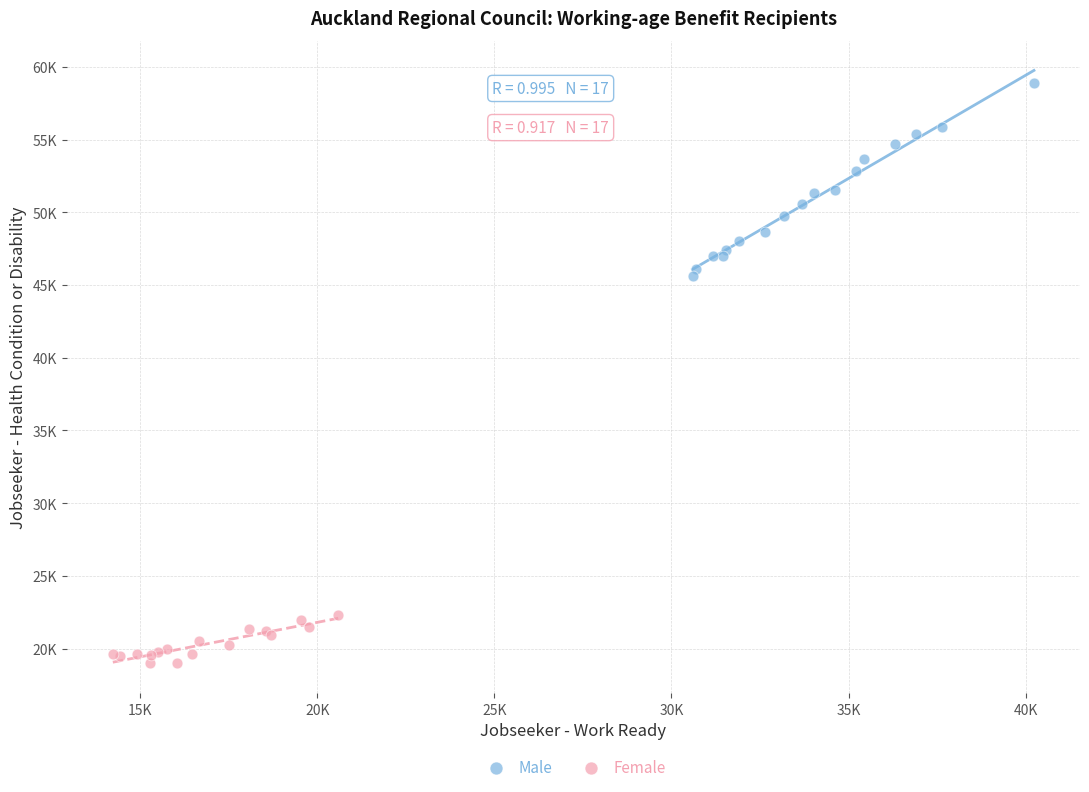

Which series has the largest Y range (max minus min)?

Male